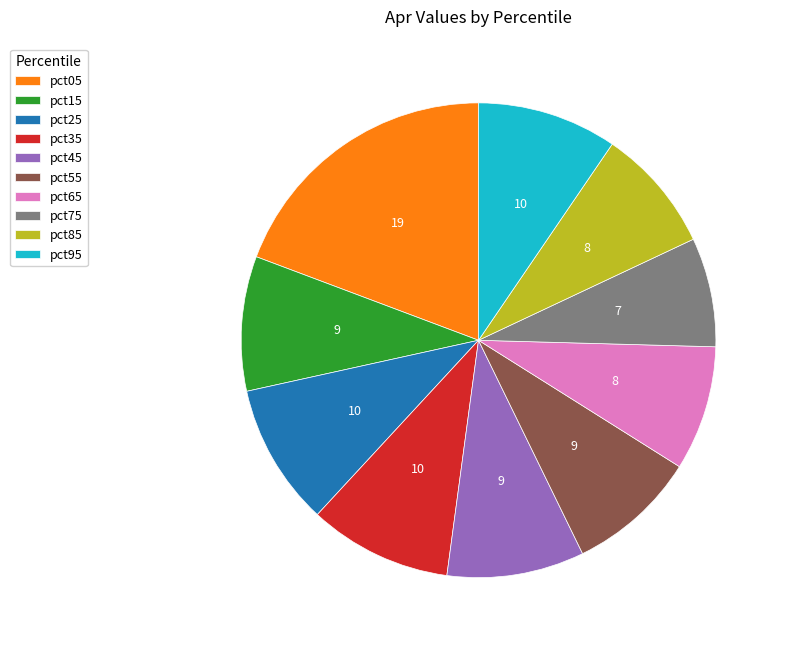

Is it true that pct45 is 21% of the pie?

False